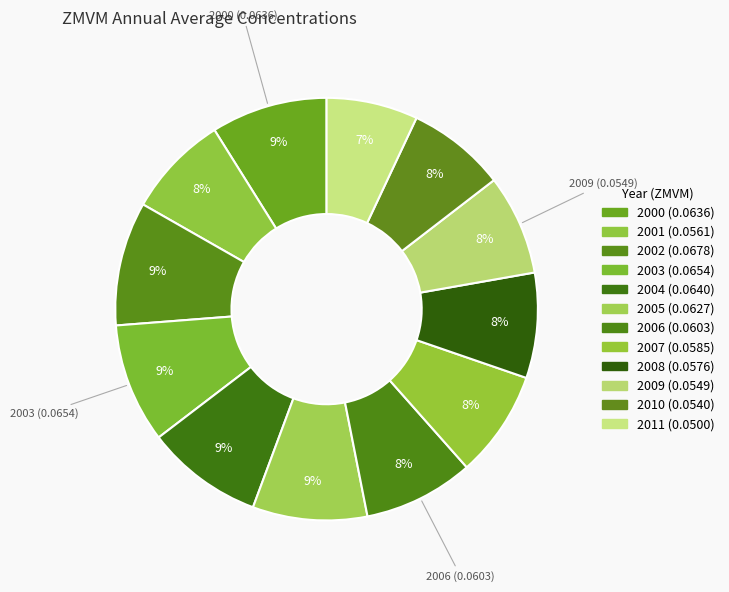

Which slice is the smallest?

2011